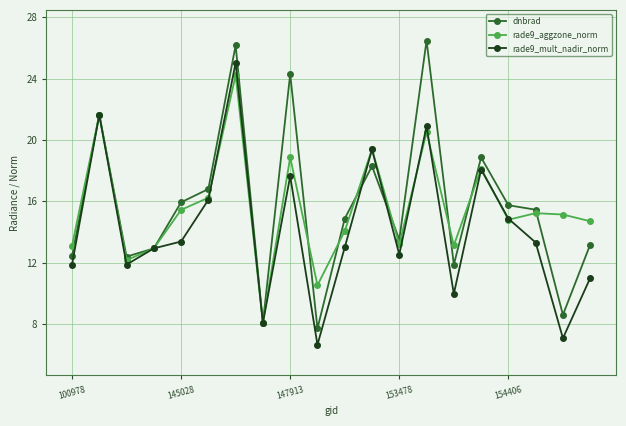

What are all the series names shown in the legend?

dnbrad, rade9_aggzone_norm, rade9_mult_nadir_norm